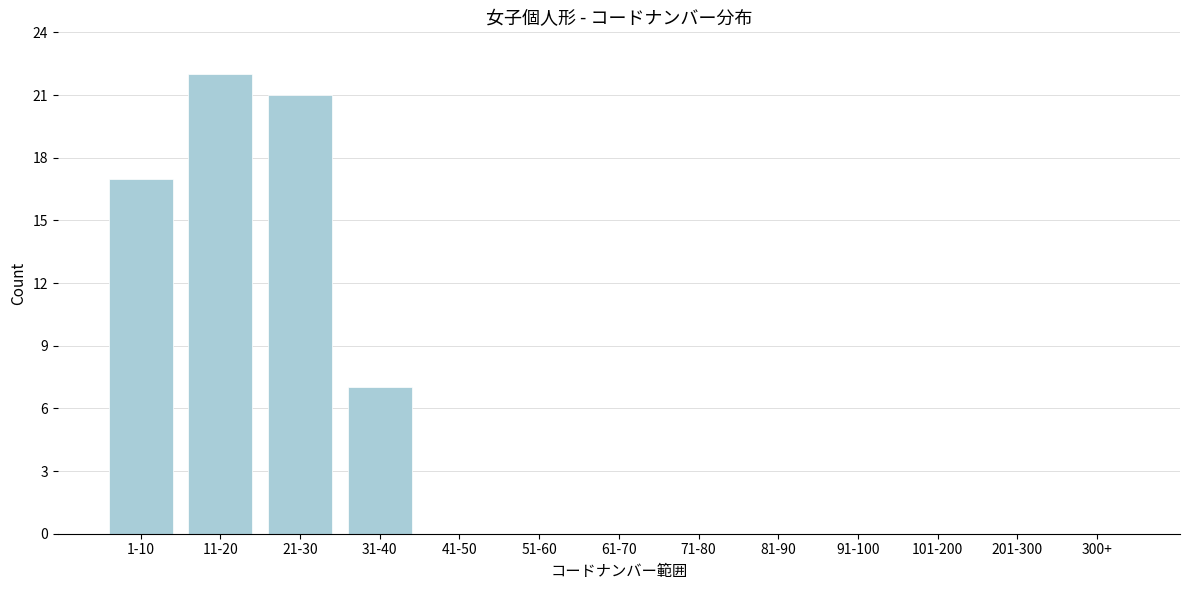

Reading left to right, what are all the values shown in this chart?

1-10=17	11-20=22	21-30=21	31-40=7	41-50=0	51-60=0	61-70=0	71-80=0	81-90=0	91-100=0	101-200=0	201-300=0	300+=0